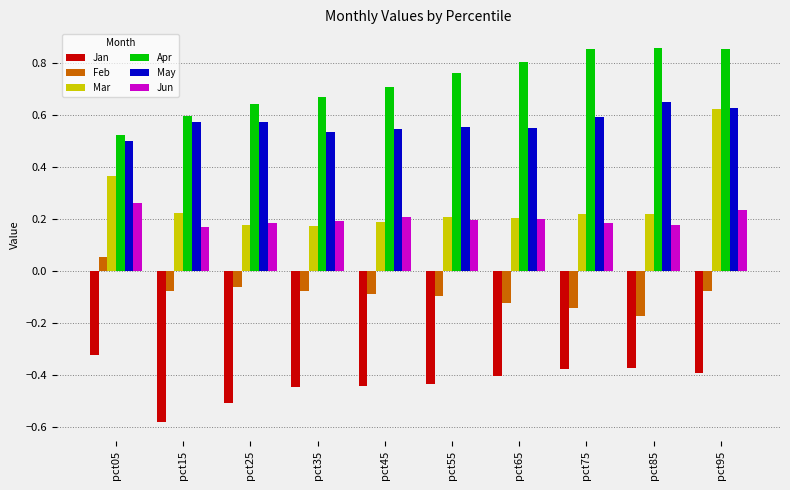

The Jan series shows -0.4 at pct85. True or false?

True